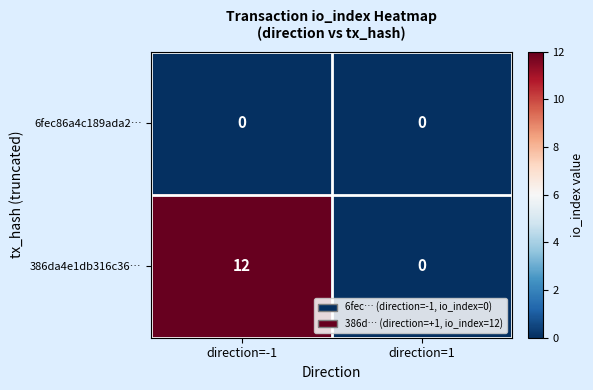

Which series has the largest range (max minus min)?

386da4e1db316c36…